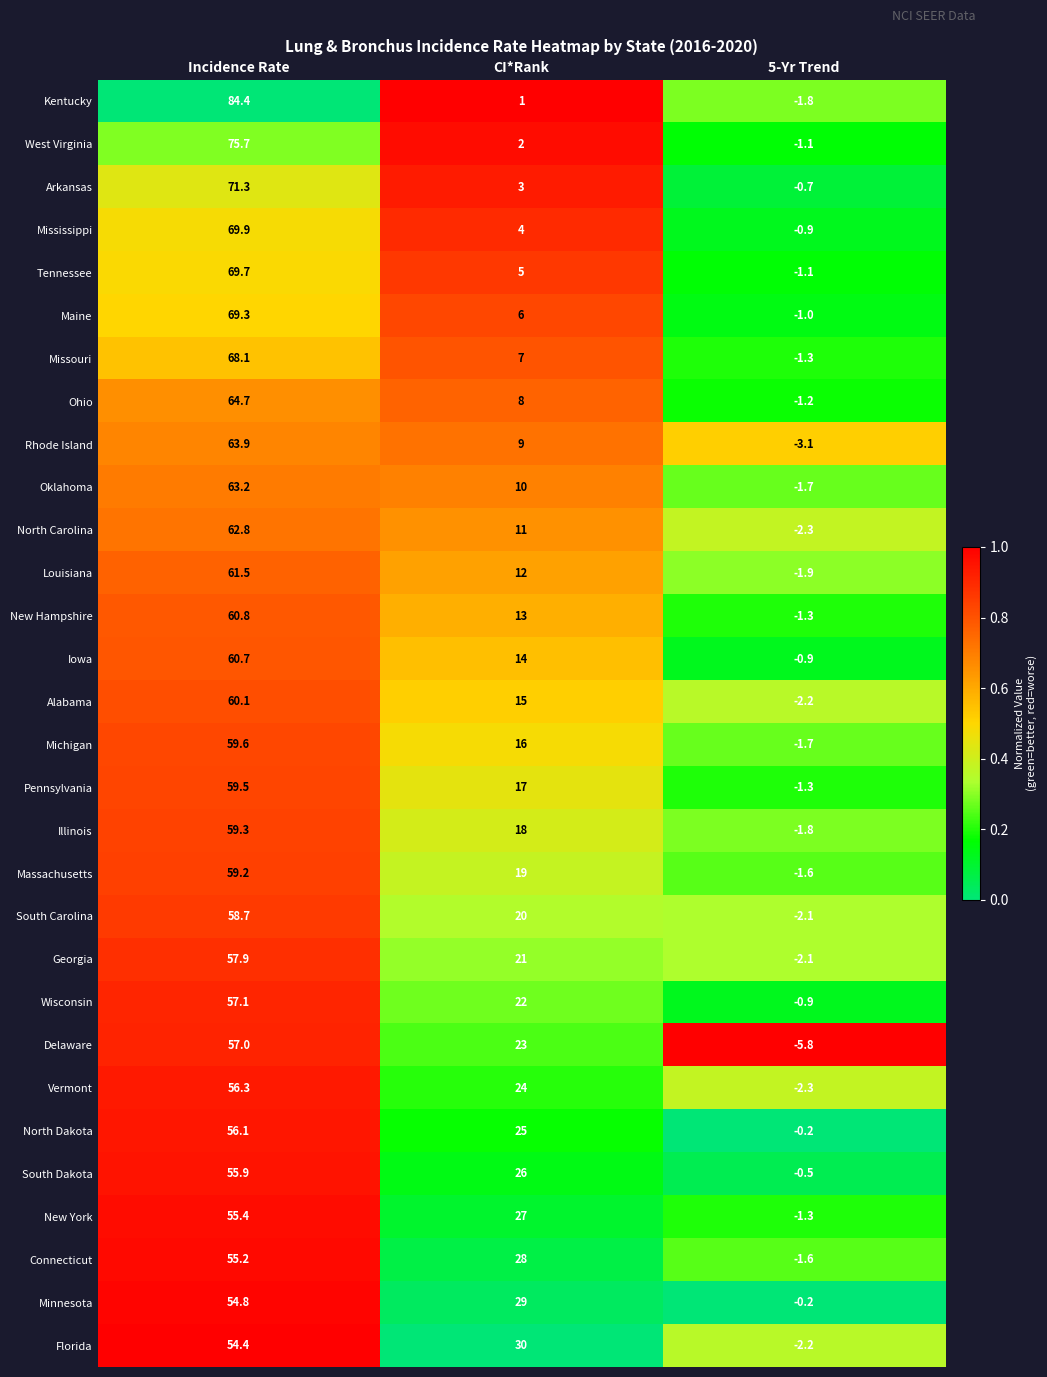

At which category does the chart reach its minimum across all series?

5-Yr Trend